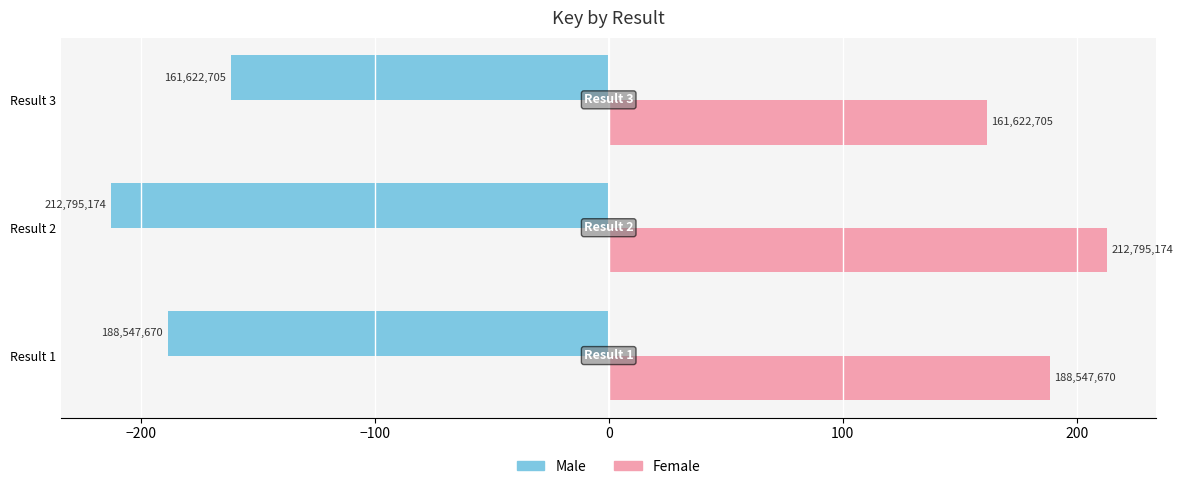

What are all the series names shown in the legend?

Male, Female